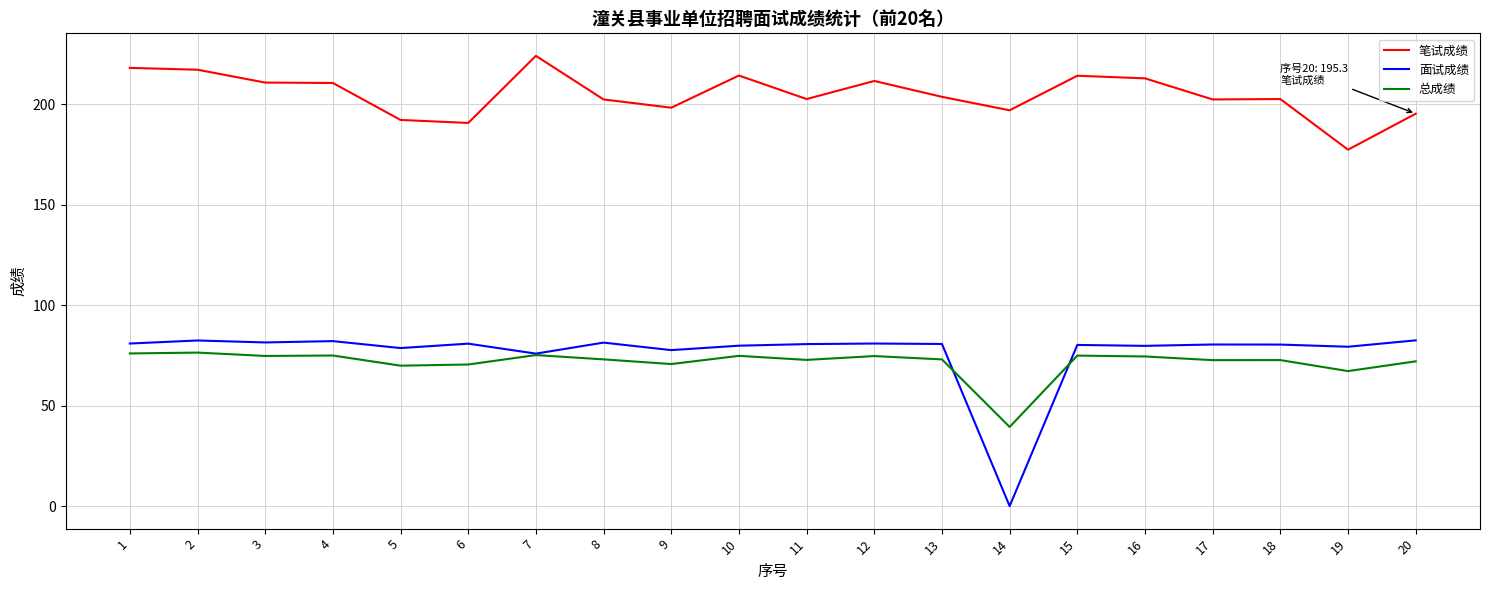

At 14, list the series in order from largest to smallest.

笔试成绩, 总成绩, 面试成绩